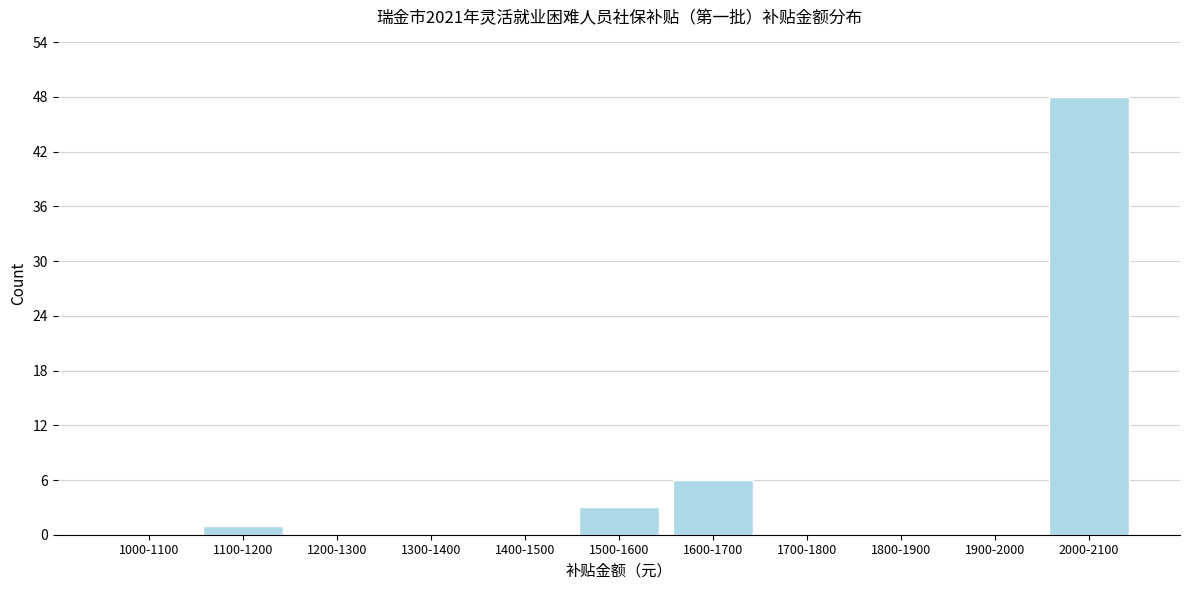

Reading left to right, list all the values displayed in this chart.

1000-1100=0	1100-1200=1	1200-1300=0	1300-1400=0	1400-1500=0	1500-1600=3	1600-1700=6	1700-1800=0	1800-1900=0	1900-2000=0	2000-2100=48